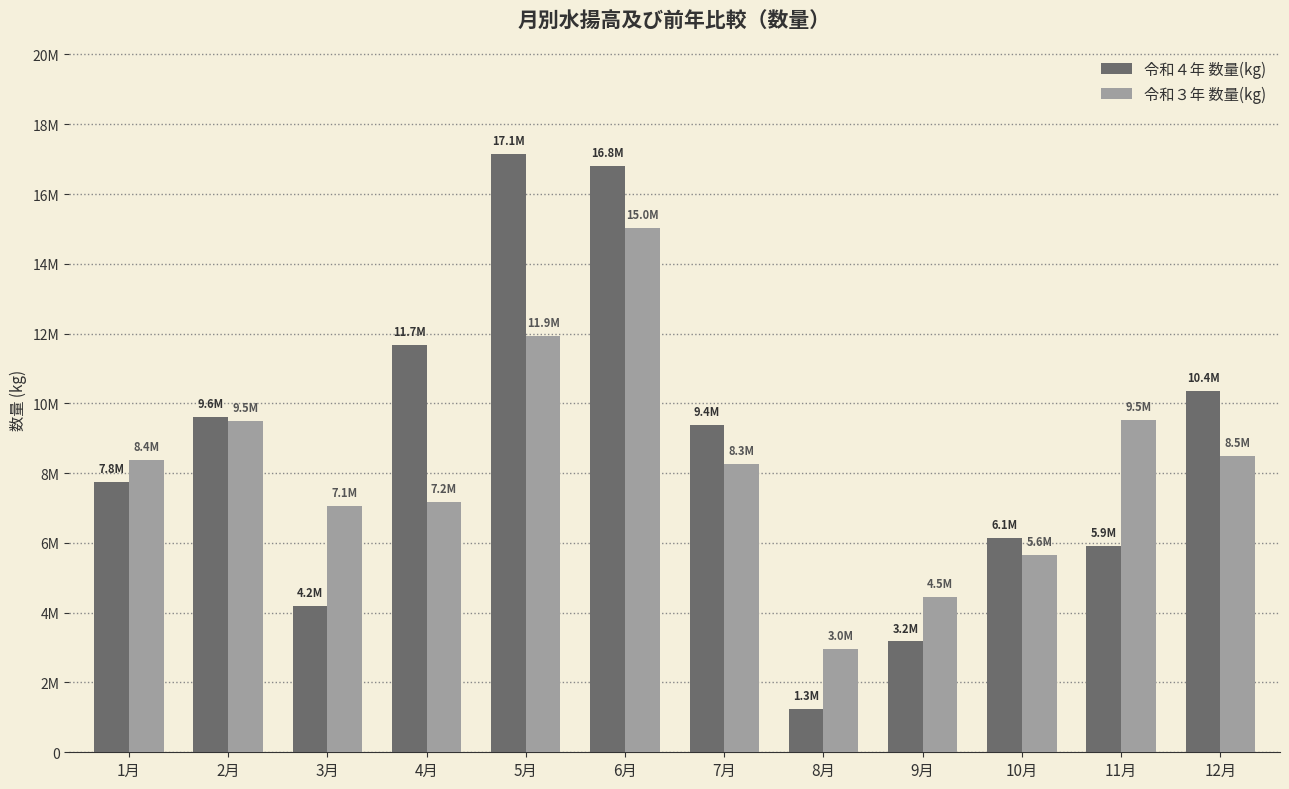

Are the bars horizontal?

No